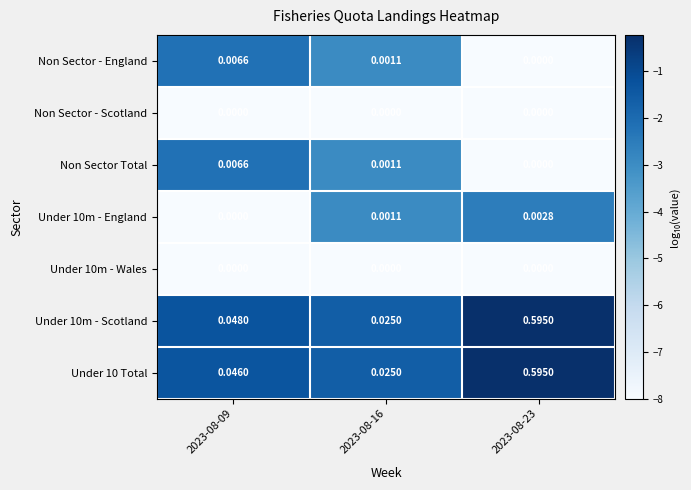

Is the value of Under 10m - Scotland at 2023-08-16 greater than the value of Non Sector - Scotland at 2023-08-16?

Yes